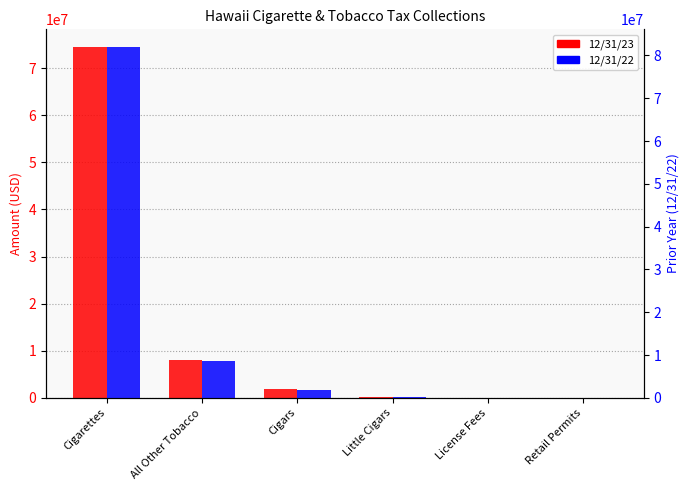

What is the sum of the 12/31/23 values at Retail Permits and Little Cigars?

145355.7